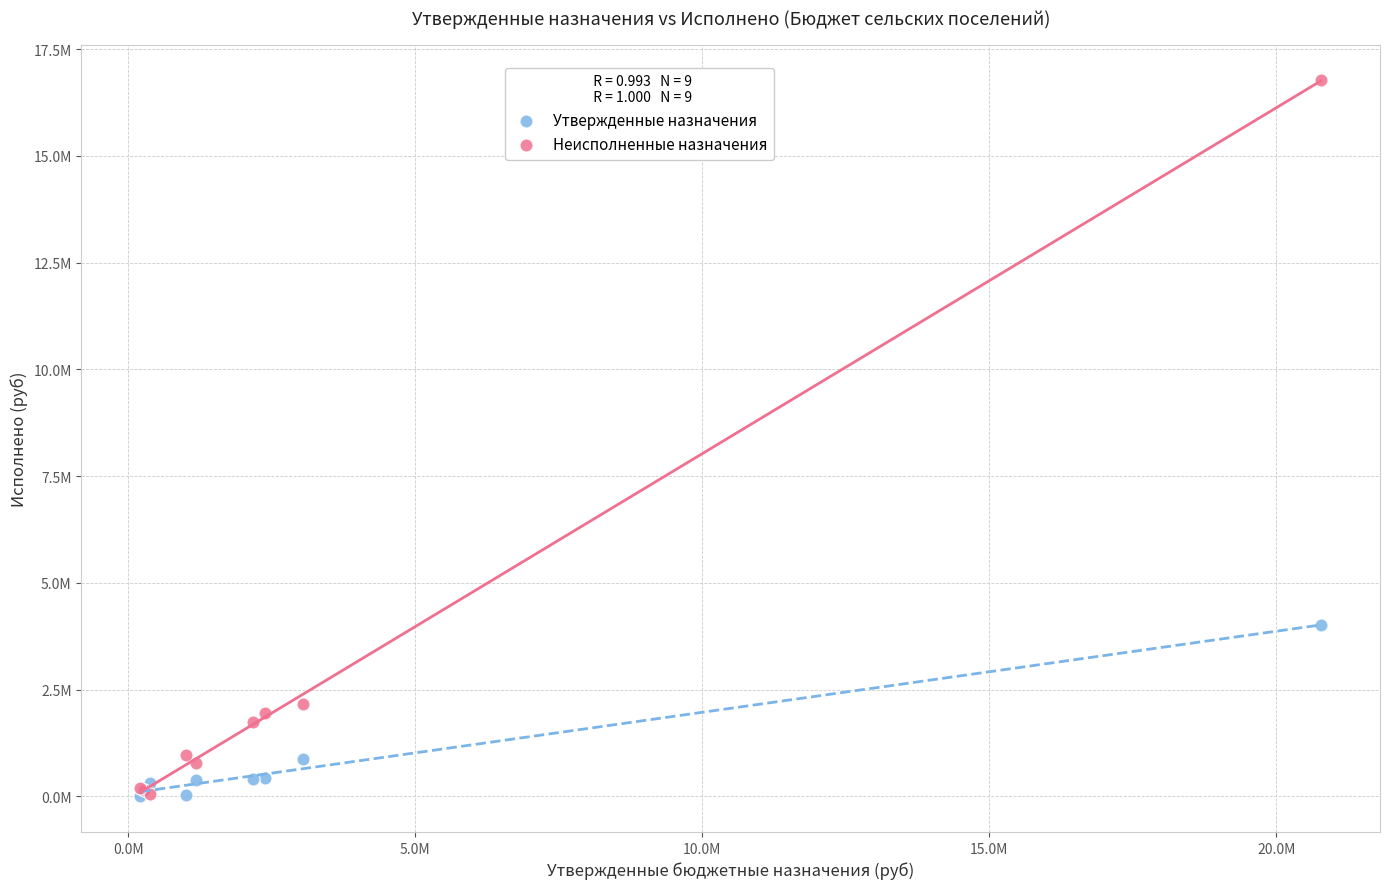

What are all the series names shown in the legend?

Утвержденные назначения, Неисполненные назначения